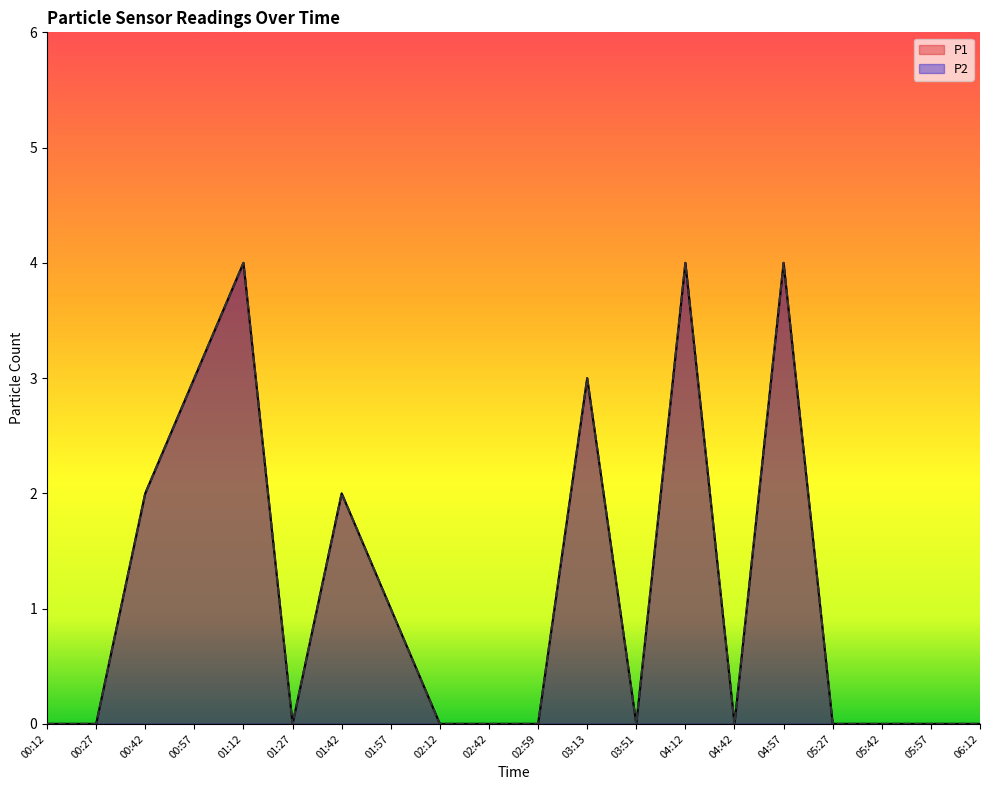

Reading right to left, extract all data points from this chart.

P1: 0	0	0	0	4	0	4	0	3	0	0	0	1	2	0	4	3	2	0	0
P2: 0	0	0	0	4	0	4	0	3	0	0	0	1	2	0	4	3	2	0	0